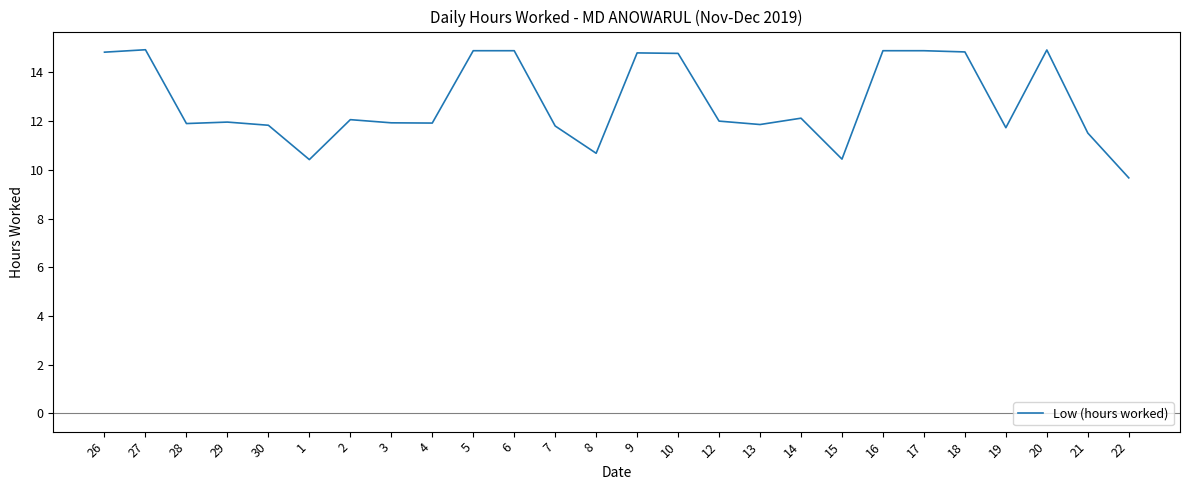

The chart shows a value of 16.1 at 14. True or false?

False